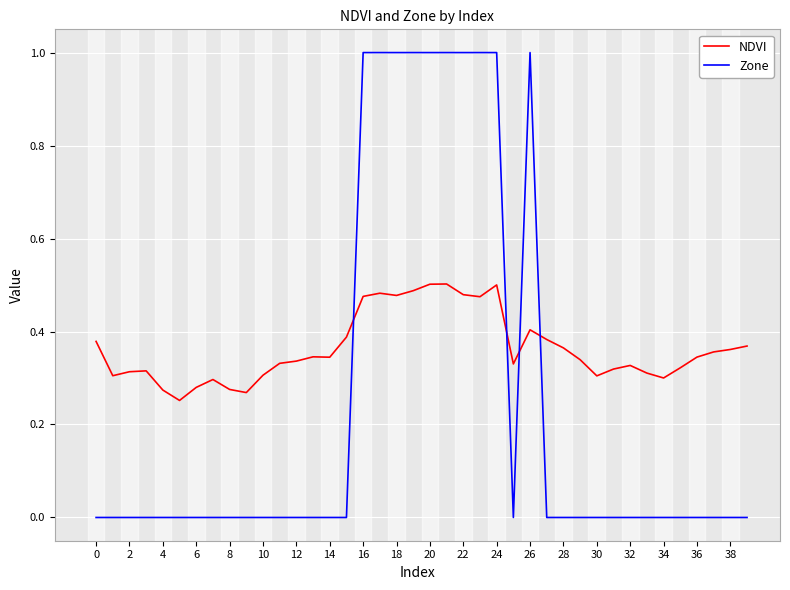

Does the chart have visible grid lines?

Yes